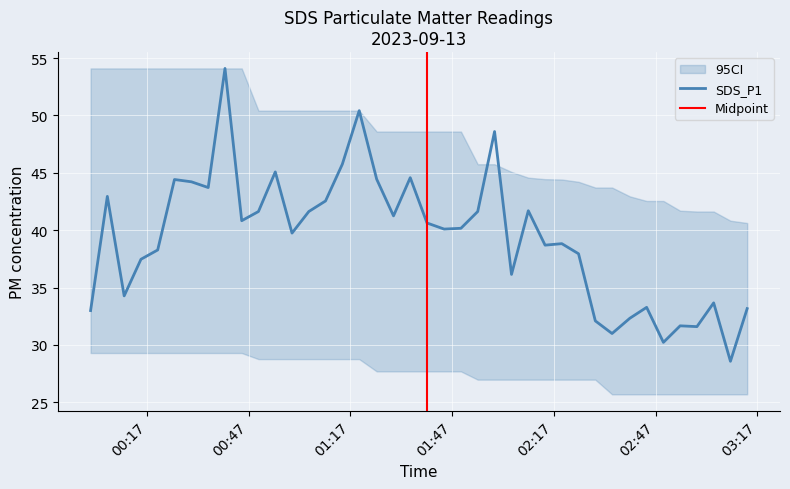

Reading left to right, transcribe all the data shown in this chart.

2023/09/13 00:00:24=33.0	2023/09/13 00:05:20=43.0	2023/09/13 00:10:18=34.3	2023/09/13 00:15:15=37.5	2023/09/13 00:20:11=38.3	2023/09/13 00:25:08=44.4	2023/09/13 00:30:08=44.2	2023/09/13 00:35:05=43.7	2023/09/13 00:40:02=54.1	2023/09/13 00:44:58=40.8	2023/09/13 00:49:54=41.6	2023/09/13 00:54:52=45.1	2023/09/13 00:59:48=39.8	2023/09/13 01:04:45=41.6	2023/09/13 01:09:41=42.5	2023/09/13 01:14:38=45.8	2023/09/13 01:19:37=50.4	2023/09/13 01:24:46=44.5	2023/09/13 01:29:44=41.2	2023/09/13 01:34:40=44.6	2023/09/13 01:39:37=40.6	2023/09/13 01:44:40=40.1	2023/09/13 01:49:37=40.2	2023/09/13 01:54:34=41.6	2023/09/13 01:59:32=48.6	2023/09/13 02:04:32=36.1	2023/09/13 02:09:29=41.7	2023/09/13 02:14:26=38.7	2023/09/13 02:19:22=38.8	2023/09/13 02:24:18=38.0	2023/09/13 02:29:15=32.1	2023/09/13 02:34:11=31.0	2023/09/13 02:39:26=32.3	2023/09/13 02:44:23=33.3	2023/09/13 02:49:20=30.2	2023/09/13 02:54:16=31.7	2023/09/13 02:59:13=31.6	2023/09/13 03:04:09=33.7	2023/09/13 03:09:06=28.6	2023/09/13 03:14:02=33.2